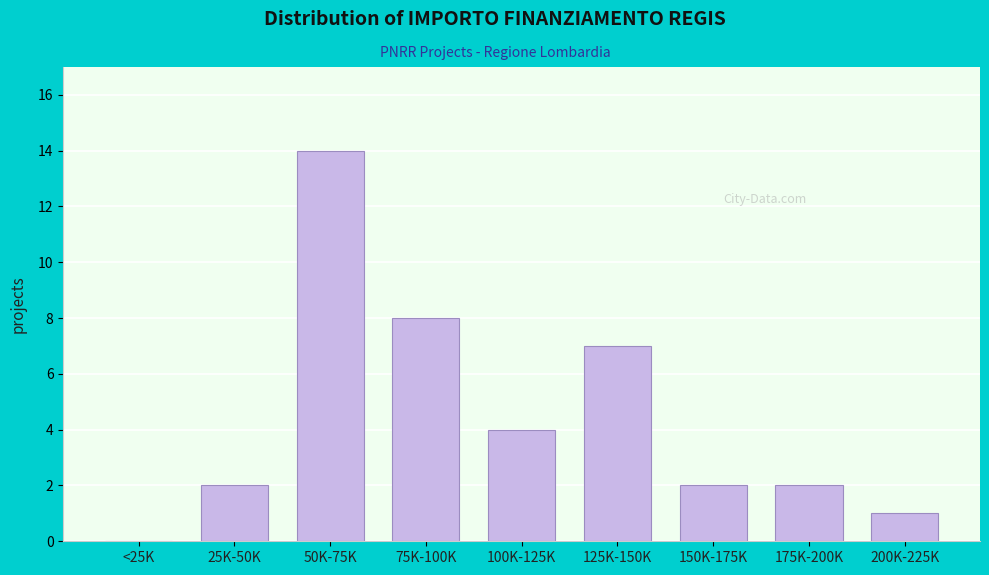

Reading left to right, list all the values displayed in this chart.

<25K=0	25K-50K=2	50K-75K=14	75K-100K=8	100K-125K=4	125K-150K=7	150K-175K=2	175K-200K=2	200K-225K=1